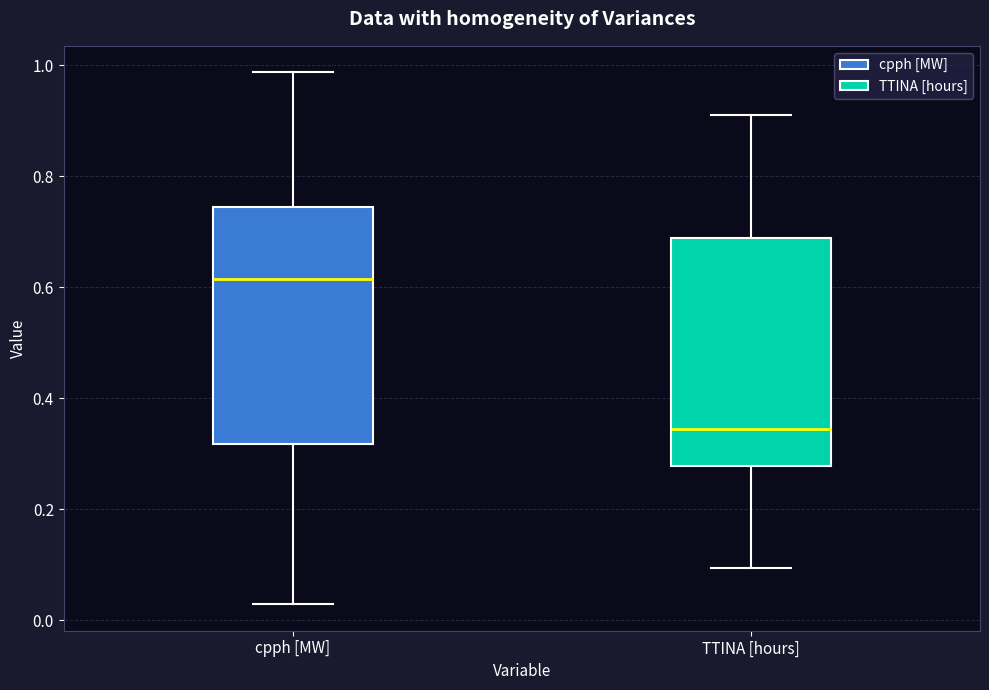

Which box's median line is the lowest?

TTINA [hours]